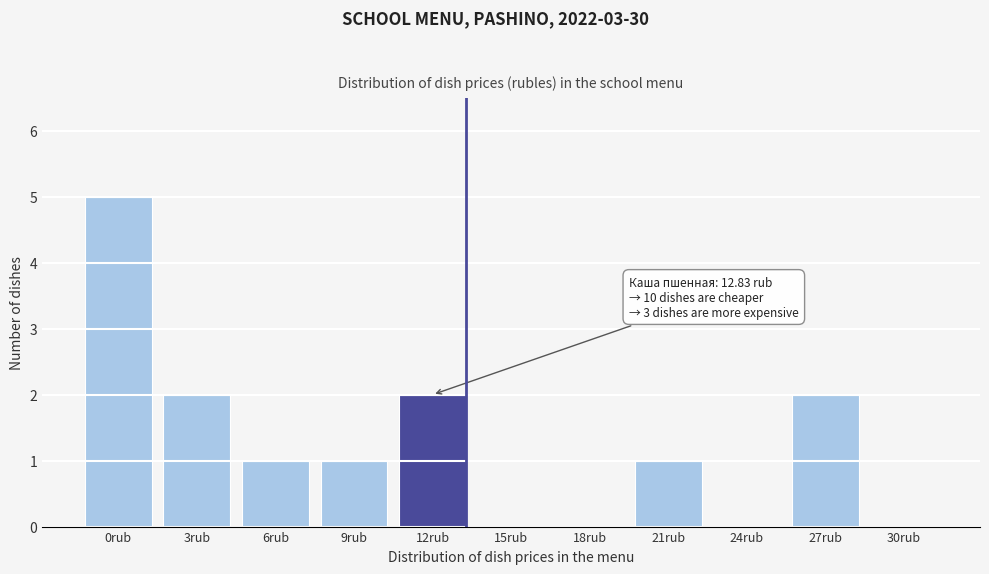

Reading left to right, transcribe all the data shown in this chart.

0rub=5	3rub=2	6rub=1	9rub=1	12rub=2	15rub=0	18rub=0	21rub=1	24rub=0	27rub=2	30rub=0